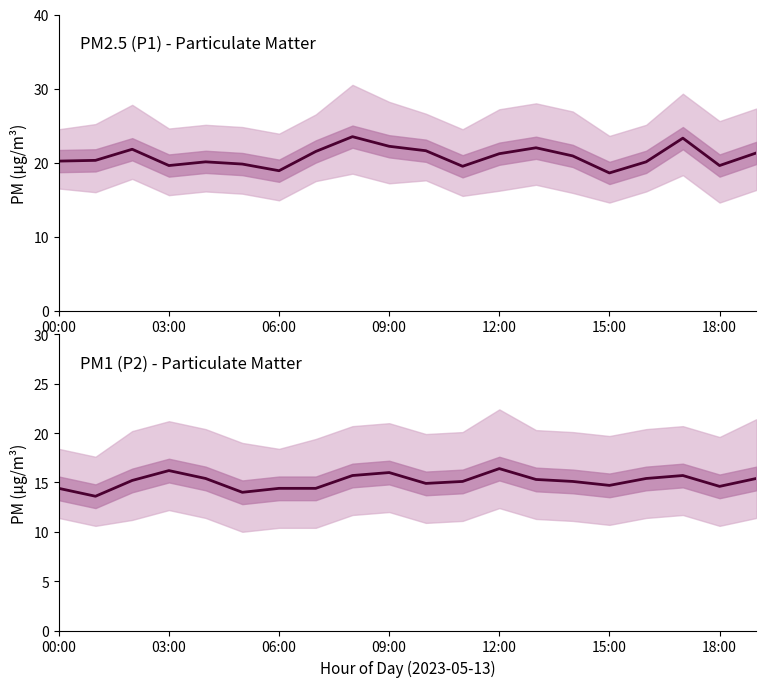

What is the minimum value shown in the chart?

13.6